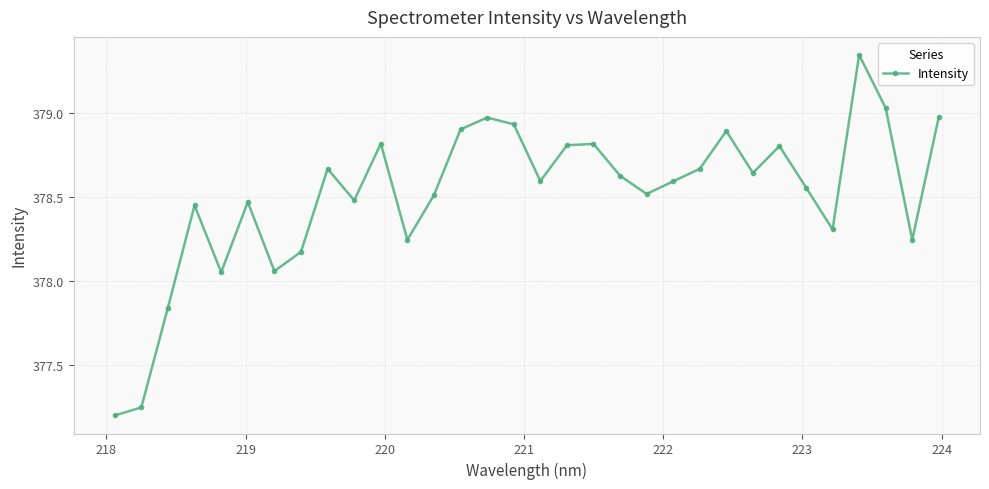

How many points are higher than both their immediate neighbors (excluding endpoints)?

9